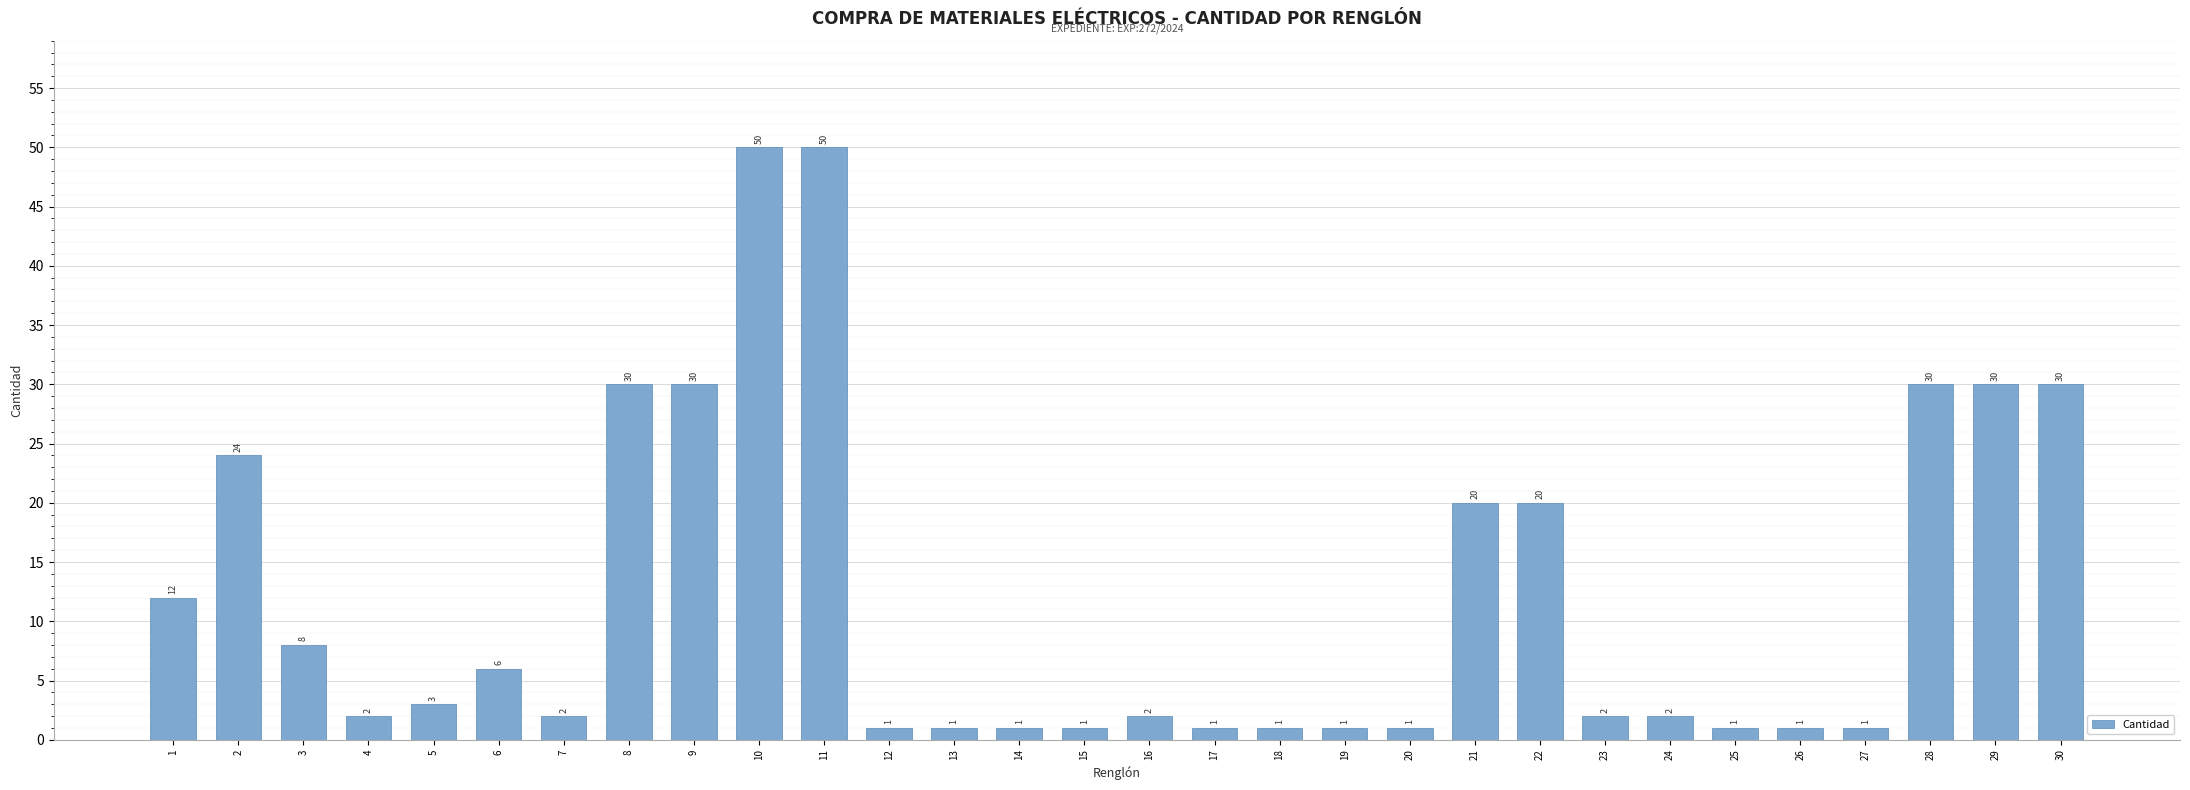

What is the value of the 27th bar from the left?

1